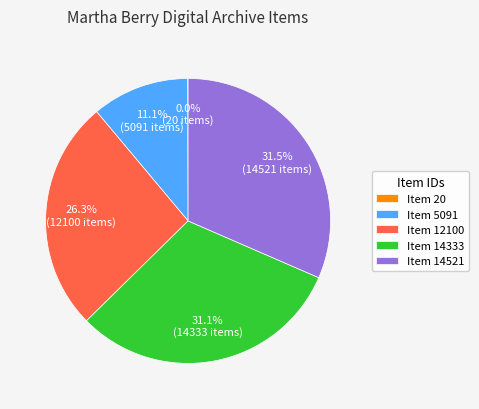

Does Item 14521 represent more than half of the total?

No